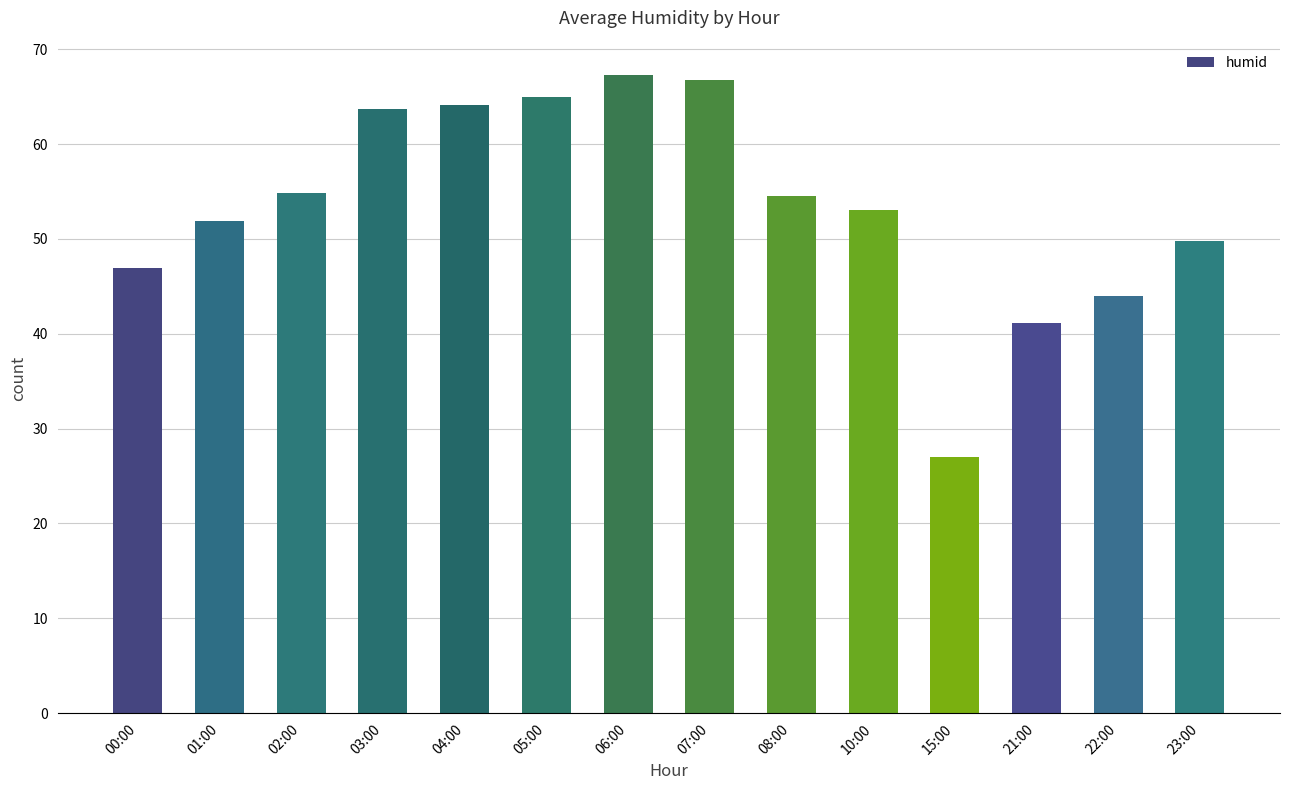

What is the smallest value displayed?

27.0